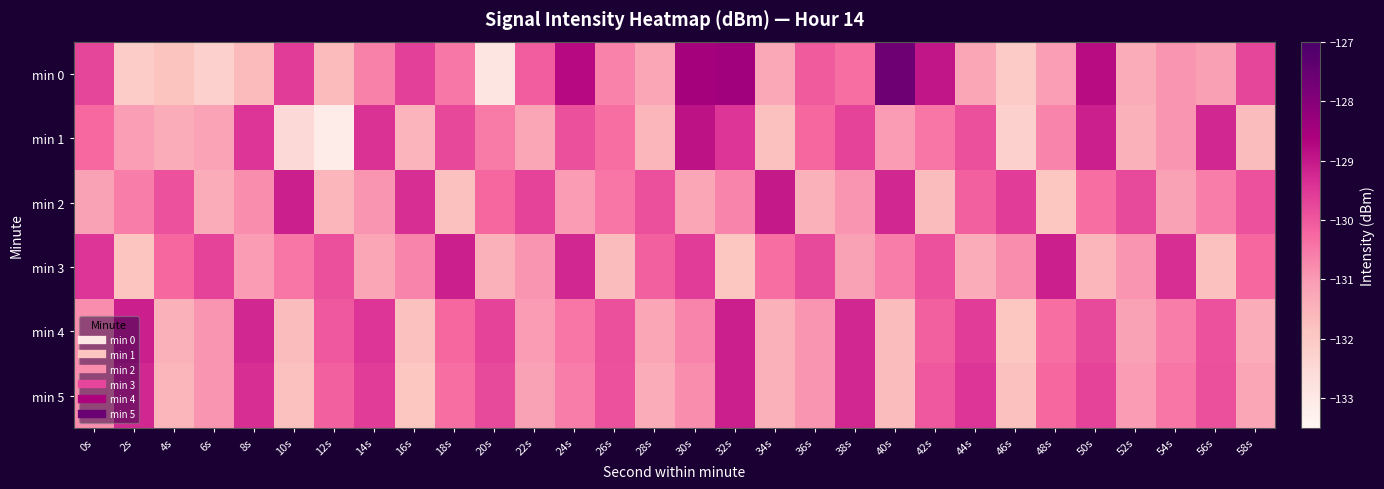

Which series has the widest spread of values?

min 0